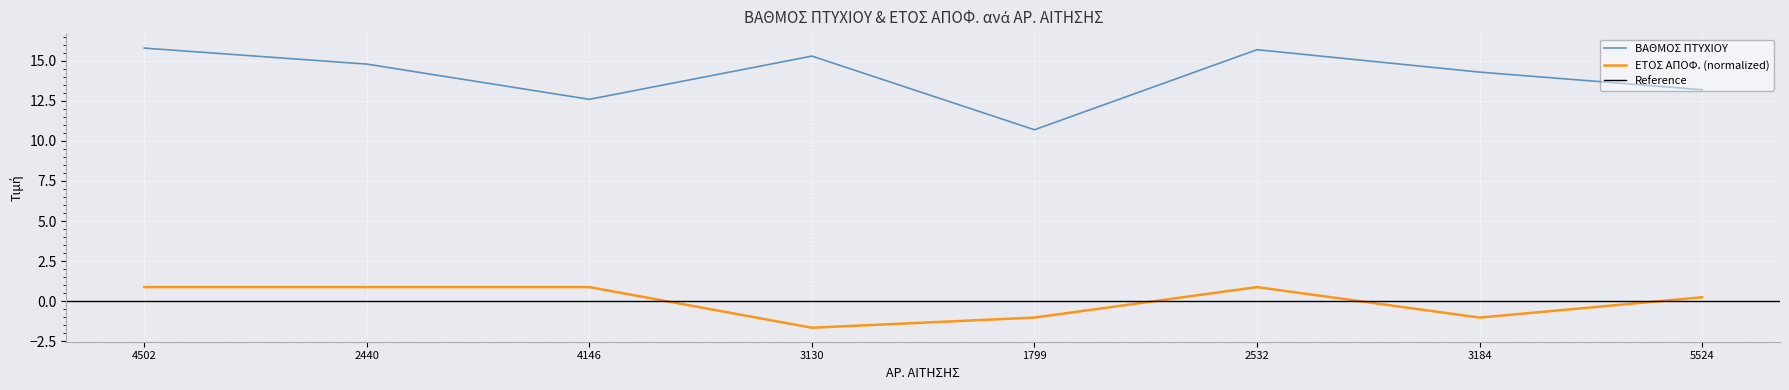

True or false: ΕΤΟΣ ΑΠΟΦ. and ΒΑΘΜΟΣ ΠΤΥΧΙΟΥ intersect in this chart.

False